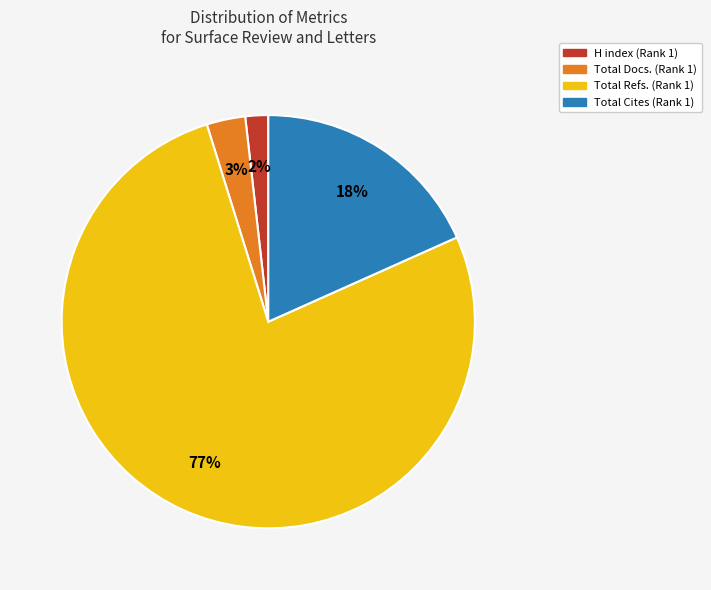

Is there any slice that represents more than half of the pie?

Yes